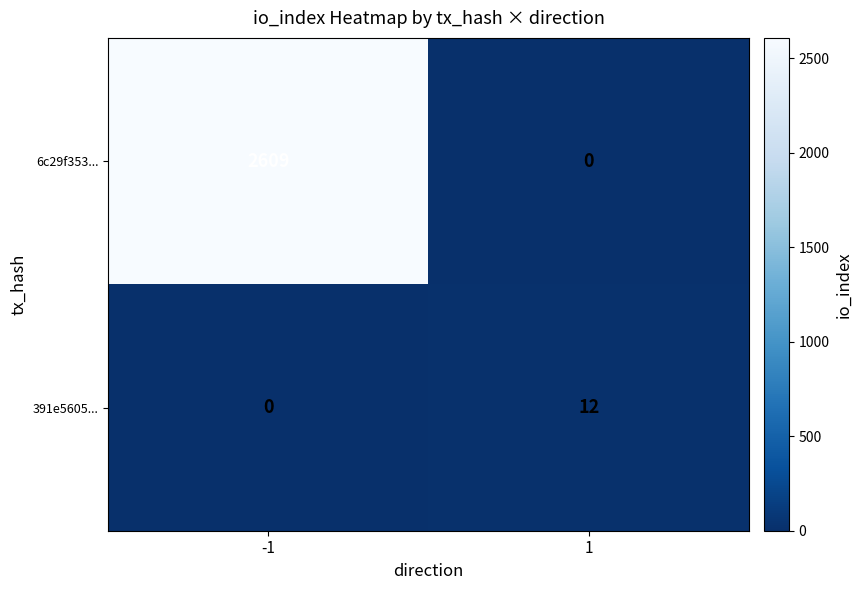

Count the number of data series in this chart.

2